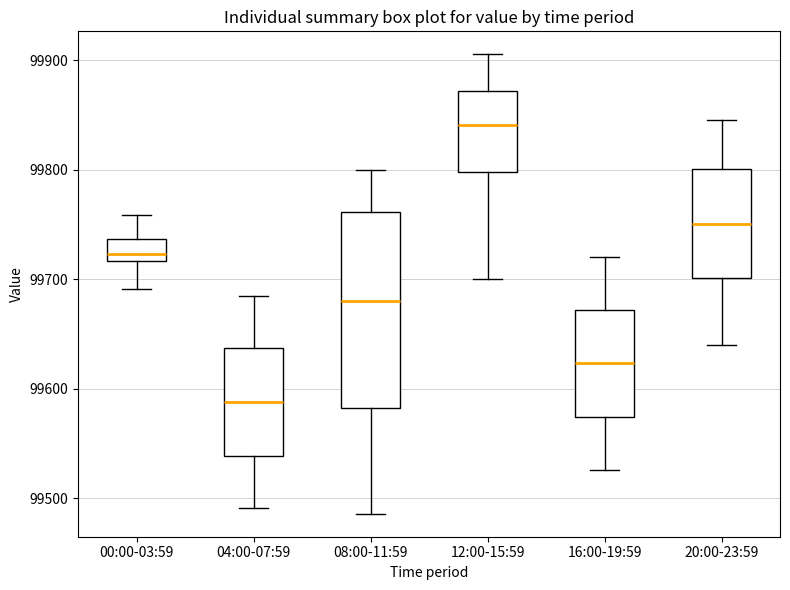

Which box's median line is the lowest?

04:00-07:59